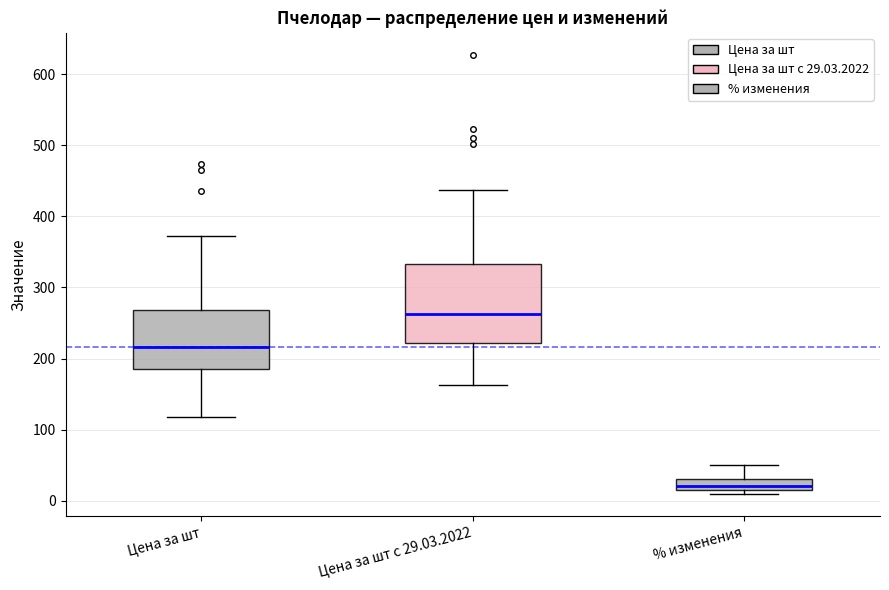

Where is the upper edge of the box for % изменения on the y-axis? The values are not printed on the chart, so give them approximately, as read against the axis.

30